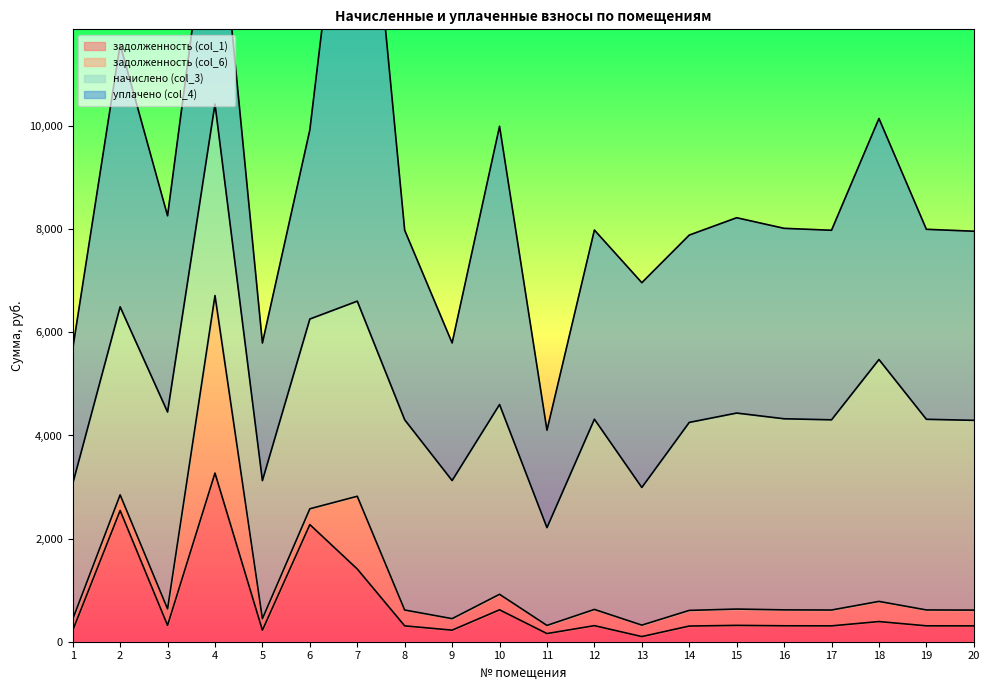

The задолженность (col_6) series shows 79.3 at 11. True or false?

False